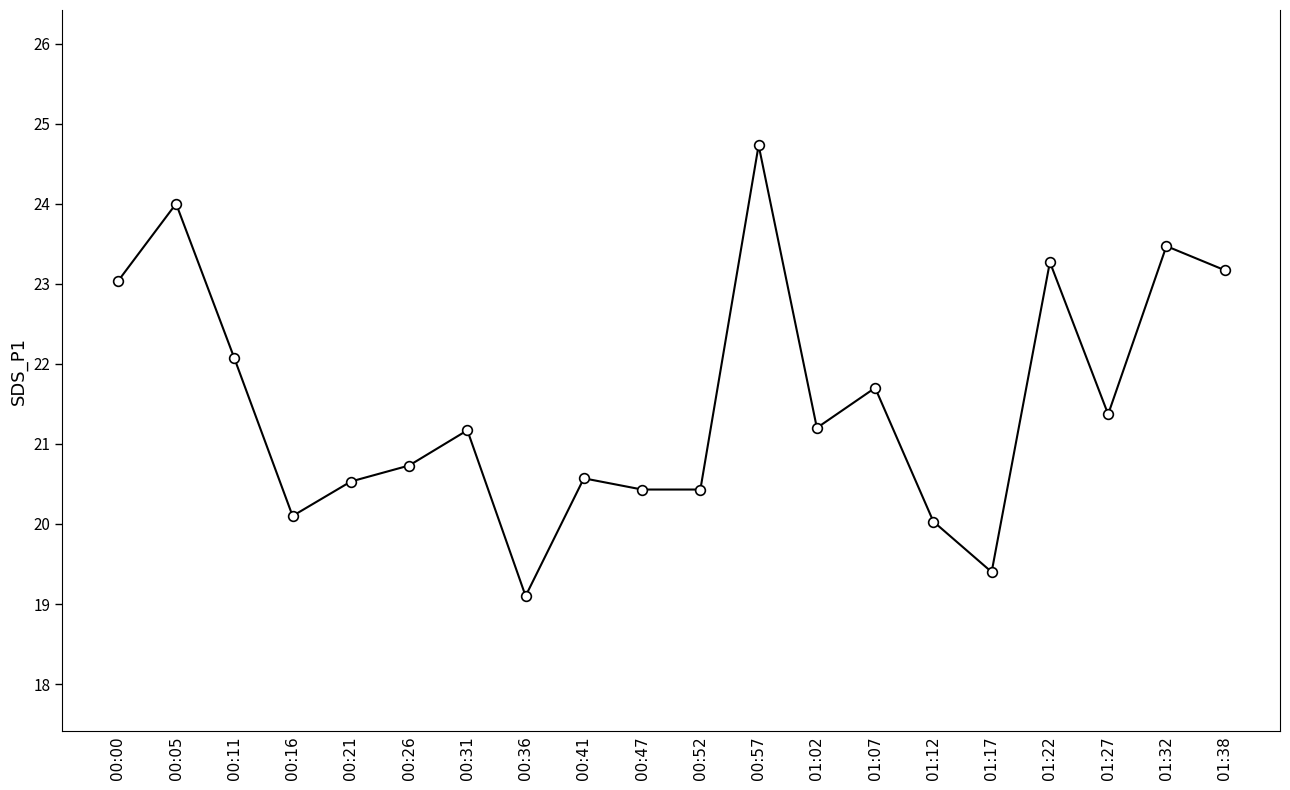

True or false: the data shows 36.8 at 00:41.

False